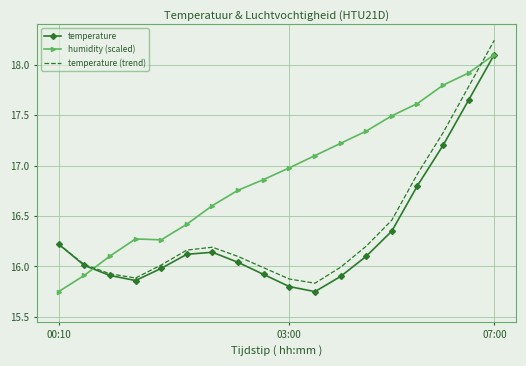

Which series has the largest total across all categories?

humidity (scaled)